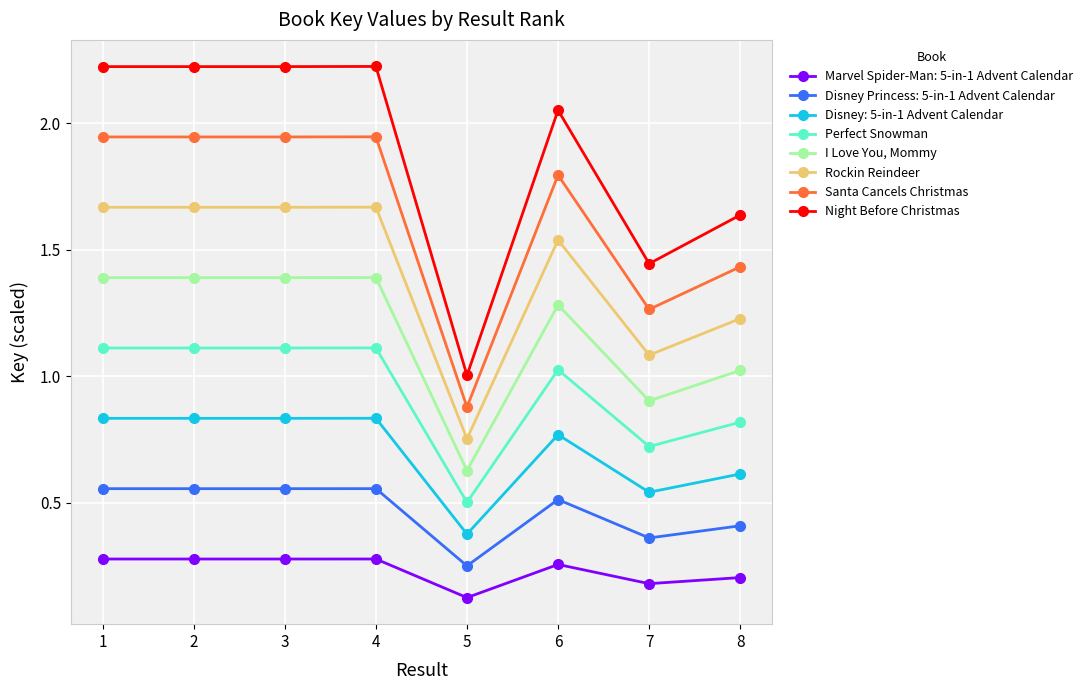

Which label corresponds to the smallest value in the chart?

5